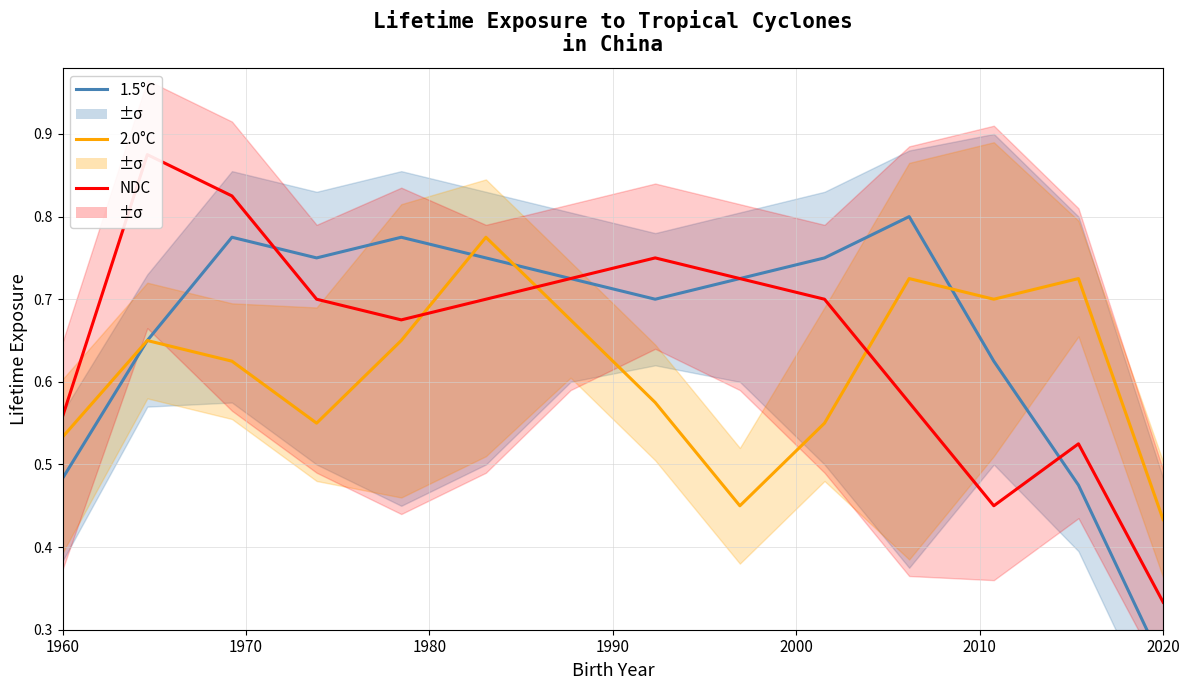

Rank the series at 2010 from lowest to highest value.

NDC, 1.5°C, 2.0°C